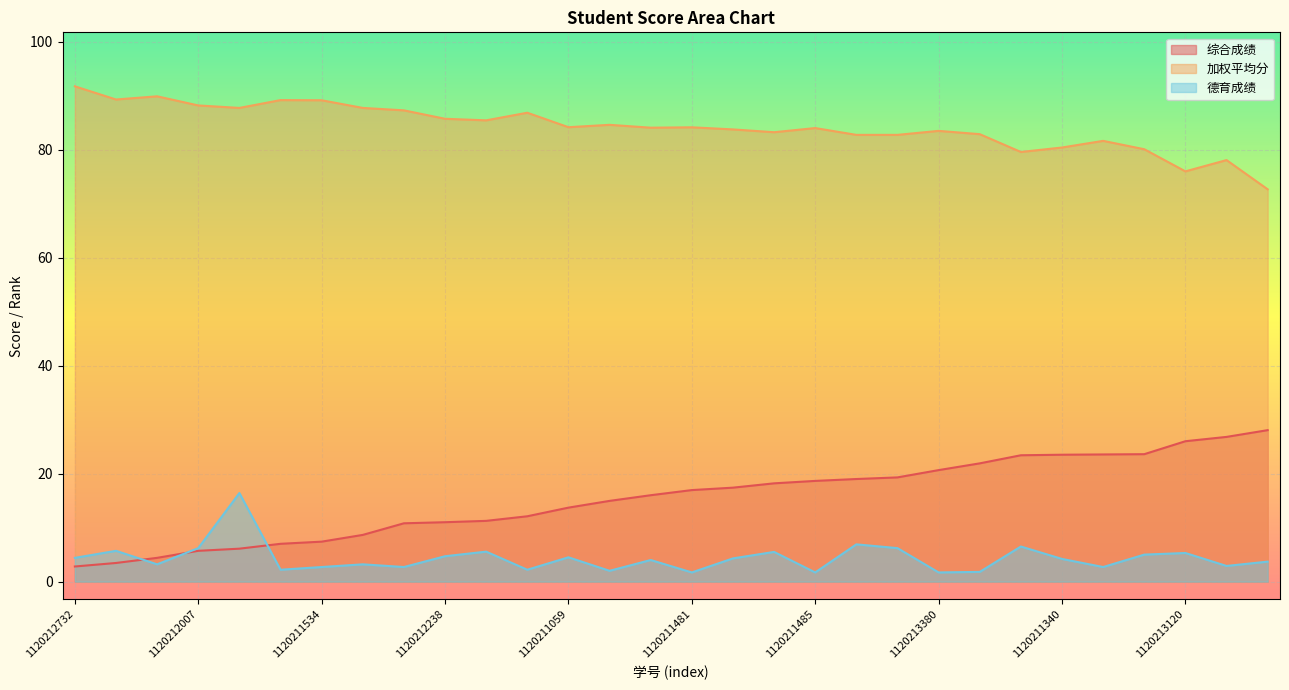

Rank the categories by 加权平均分 value from lowest to highest.

1120213116, 1120213120, 1120213495, 1120214014, 1120210502, 1120211340, 1120213231, 1120213114, 1120213234, 1120213489, 1120212736, 1120213380, 1120213498, 1120211485, 1120213375, 1120211481, 1120211059, 1120212004, 1120213502, 1120212238, 1120211049, 1120213490, 1120213112, 1120210500, 1120212007, 1120211534, 1120212733, 1120212930, 1120213487, 1120212732